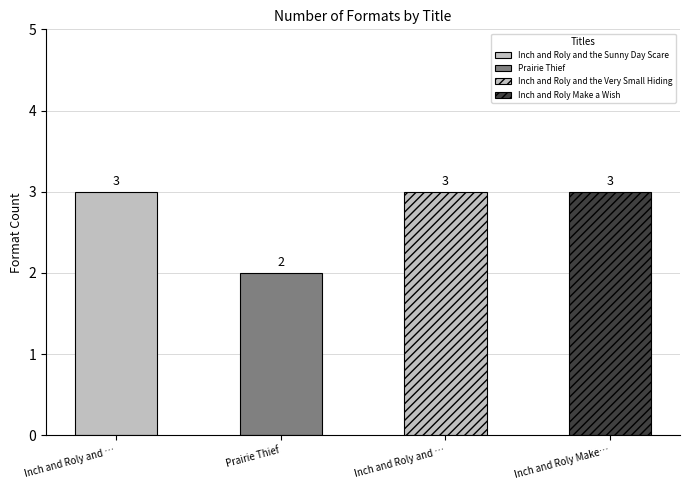

List the labels in order of value, largest first.

Inch and Roly and the Sunny Day Scare, Inch and Roly and the Very Small Hiding, Inch and Roly Make a Wish, Prairie Thief